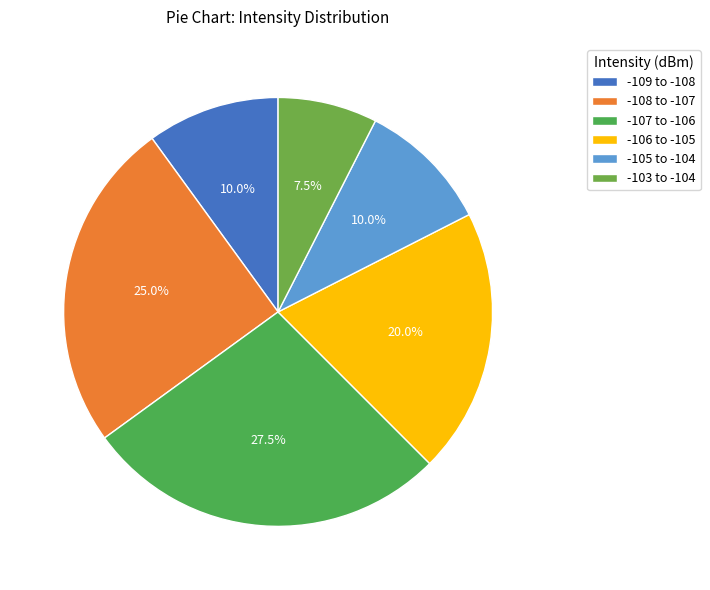

How many slices are in this pie chart?

6